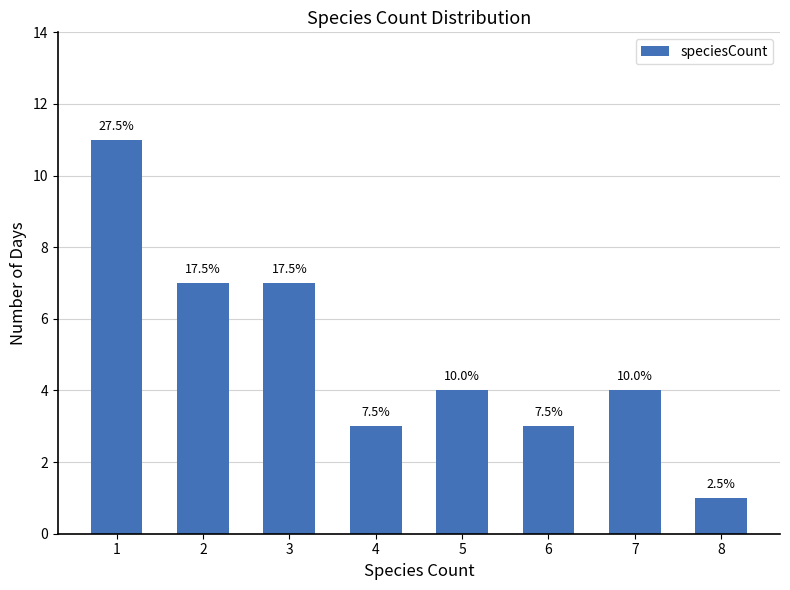

Reading right to left, extract all data points from this chart.

8=1	7=4	6=3	5=4	4=3	3=7	2=7	1=11